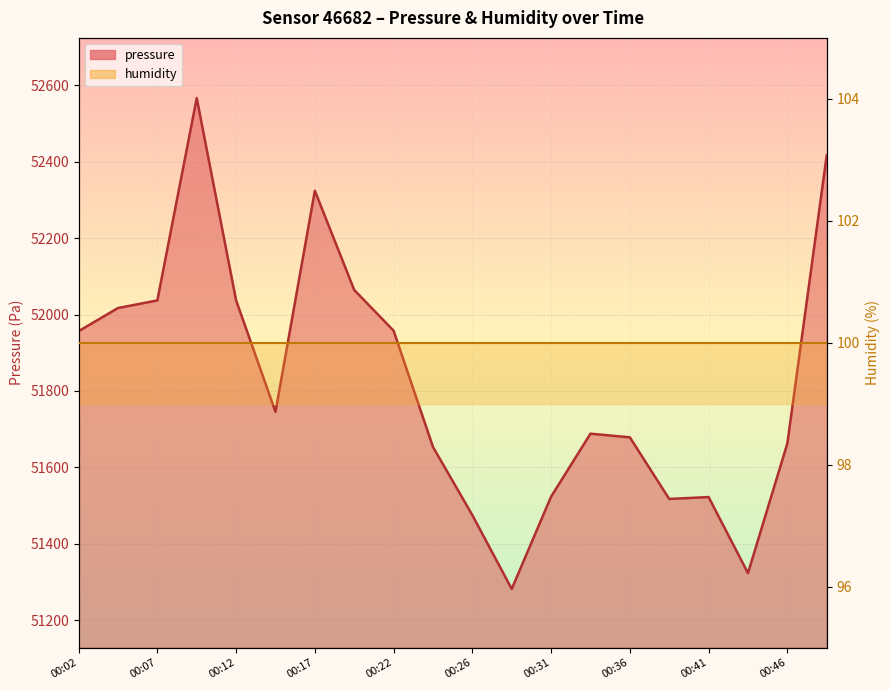

How many interior local peaks (higher than both neighbors) does the data have?

4